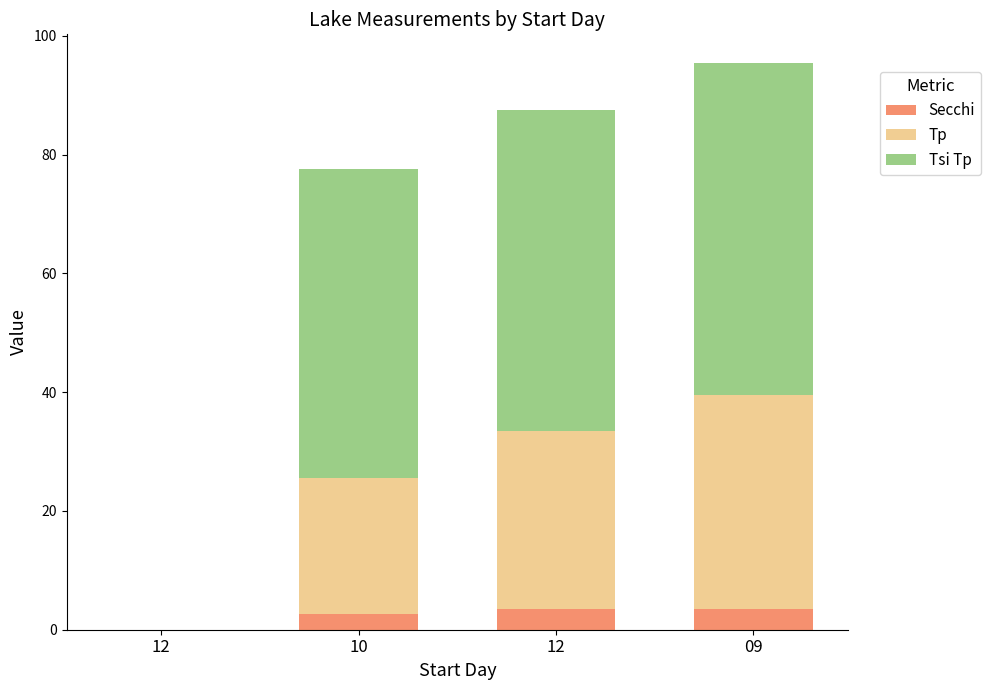

Is it true that Secchi equals 5.5 at 12?

False